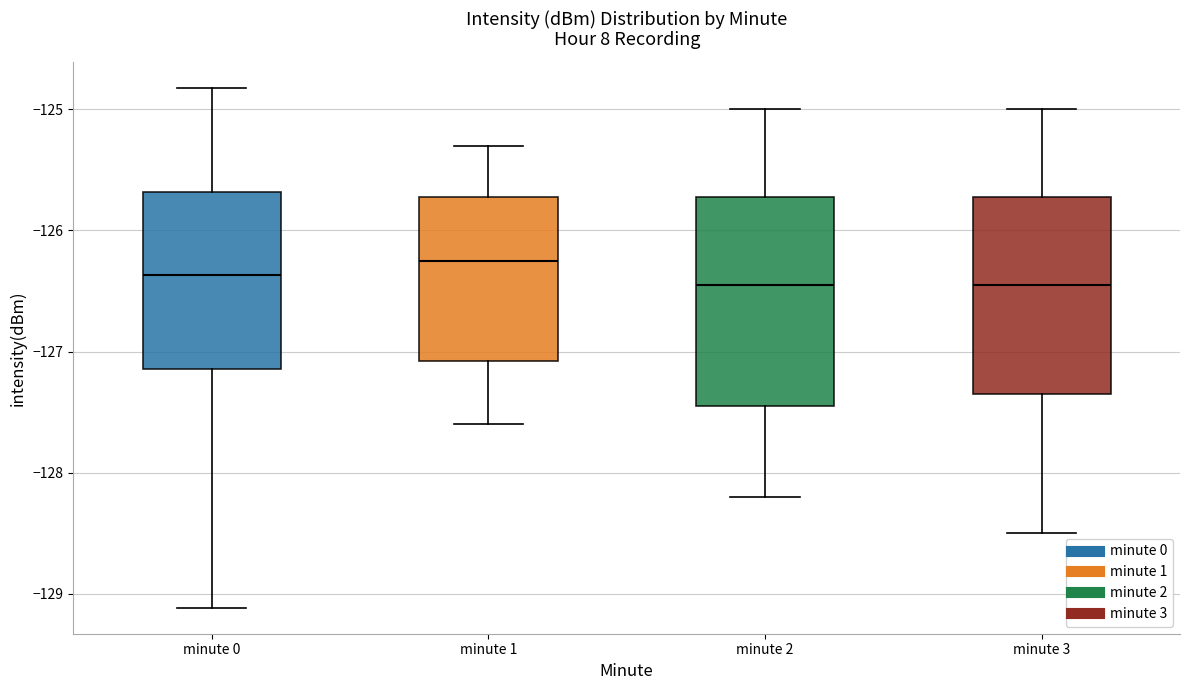

Where is the lower edge of the box for minute 0 on the y-axis? The values are not printed on the chart, so give them approximately, as read against the axis.

-127.1